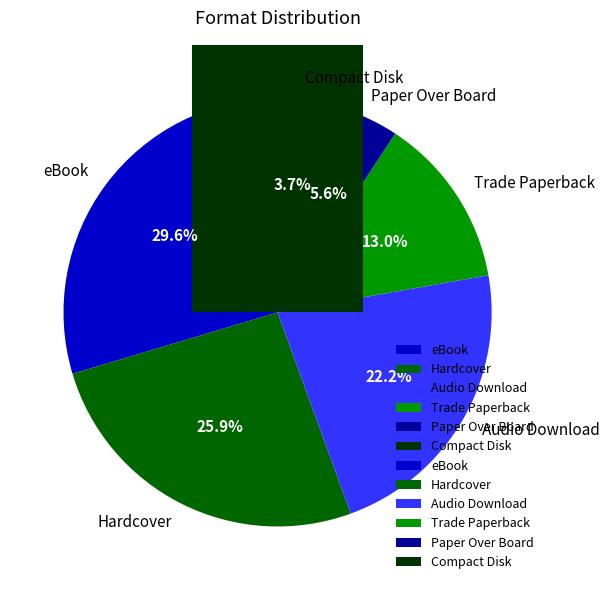

To the nearest percent, what is the combined percentage of Compact Disk and eBook?

33%